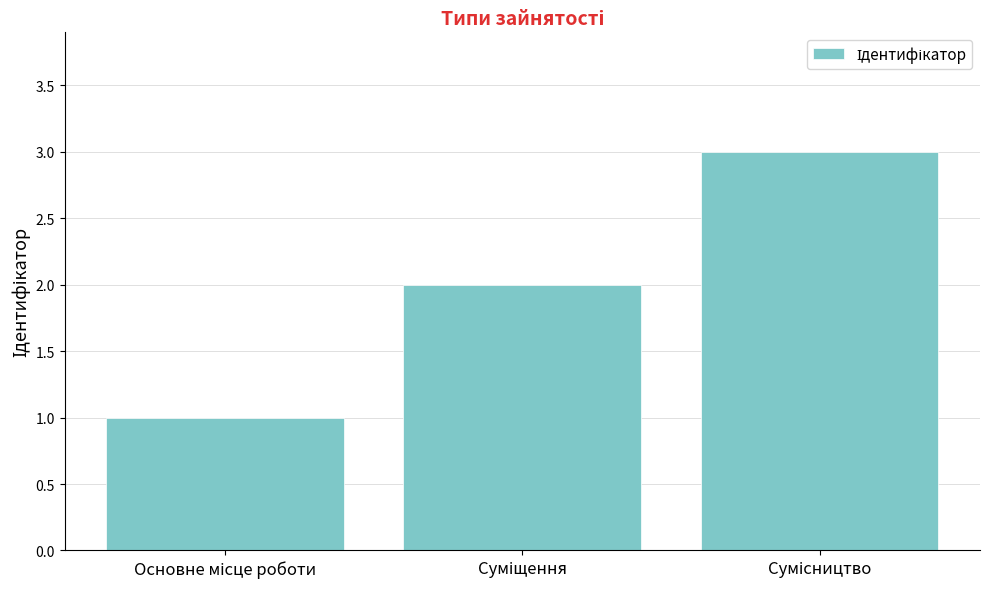

Count the number of data series in this chart.

1